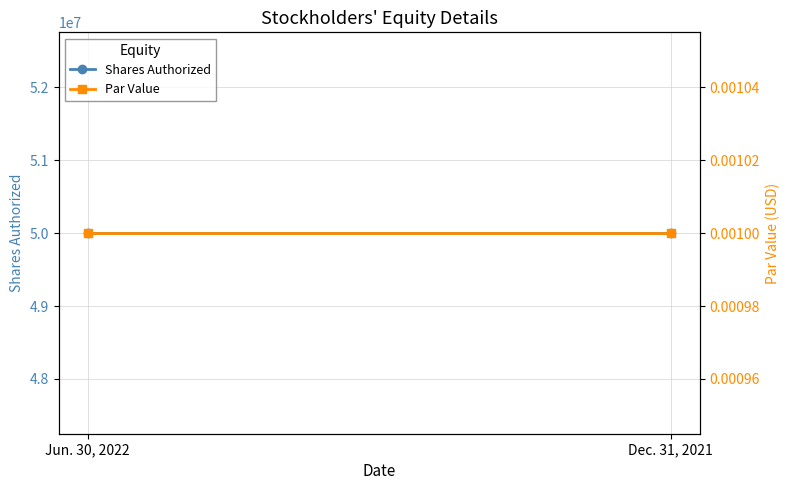

Which series has the largest total across all categories?

Shares Authorized